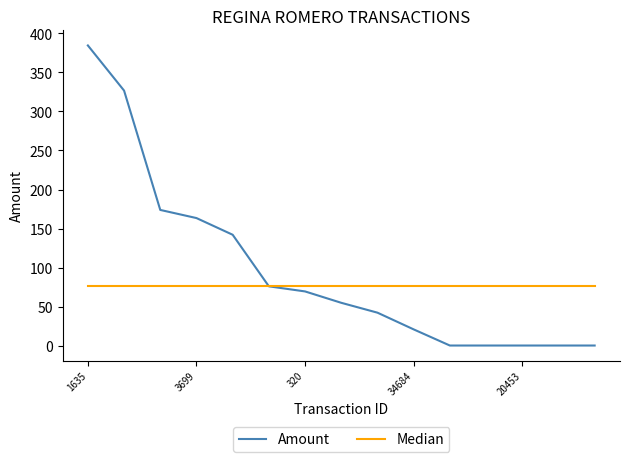

Count the number of categories in the chart.

15